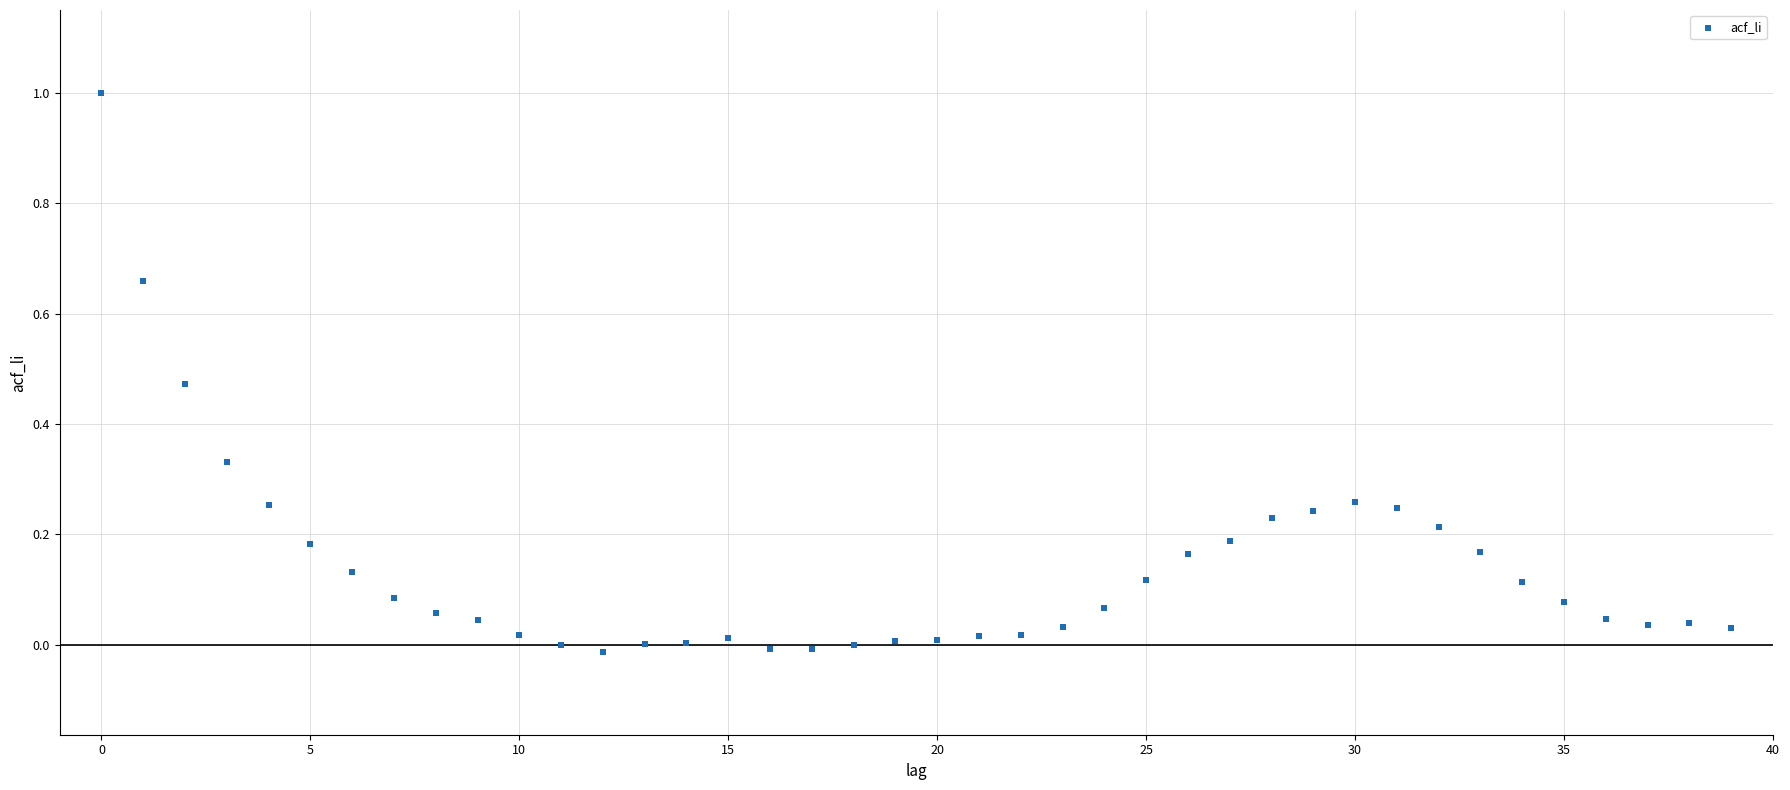

What is the range of Y values (max minus min)?

1.0